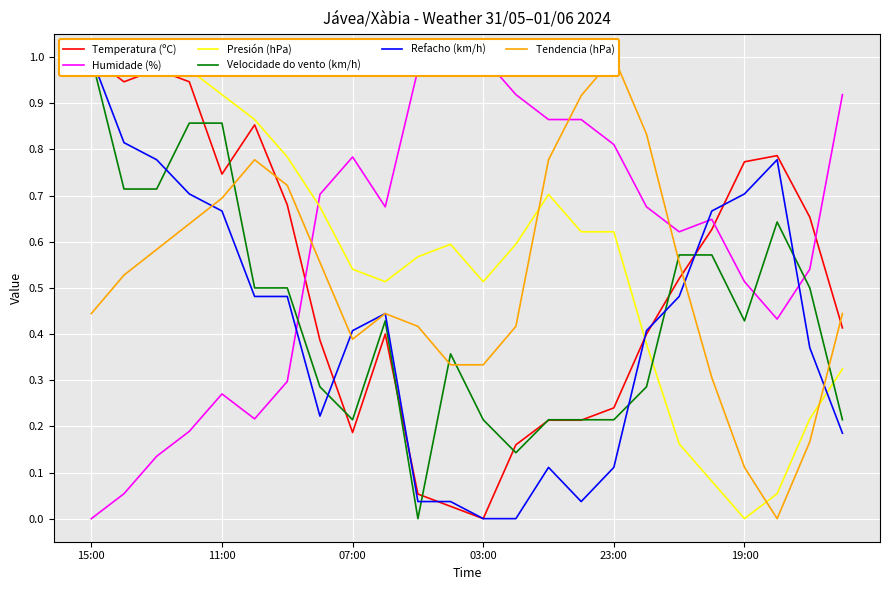

What is the difference between the Presión (hPa) values at 22 and 17?

0.2